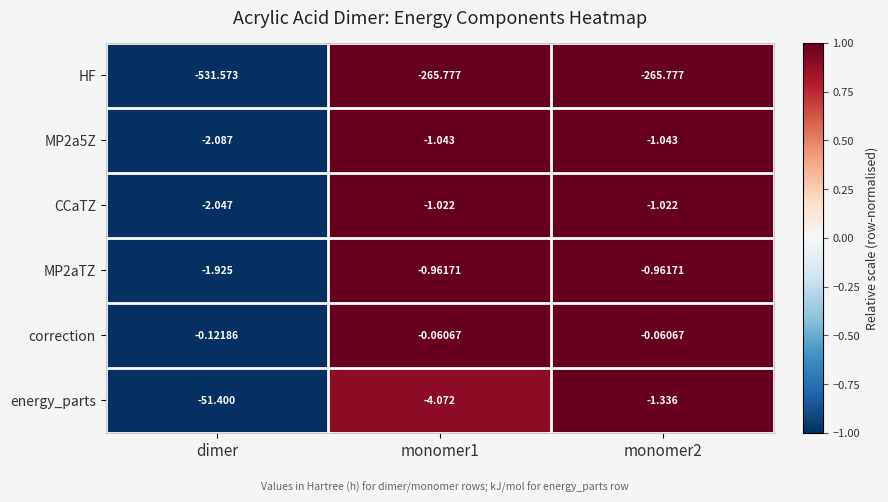

Is the value of energy_parts at dimer greater than the value of MP2a5Z at dimer?

No